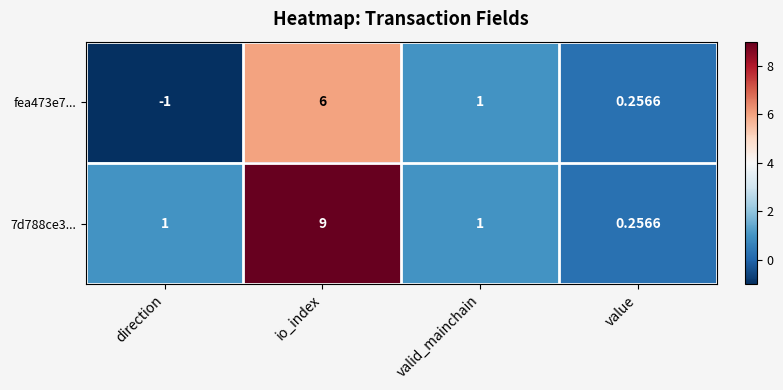

At which label does fea473e7... reach its peak?

io_index